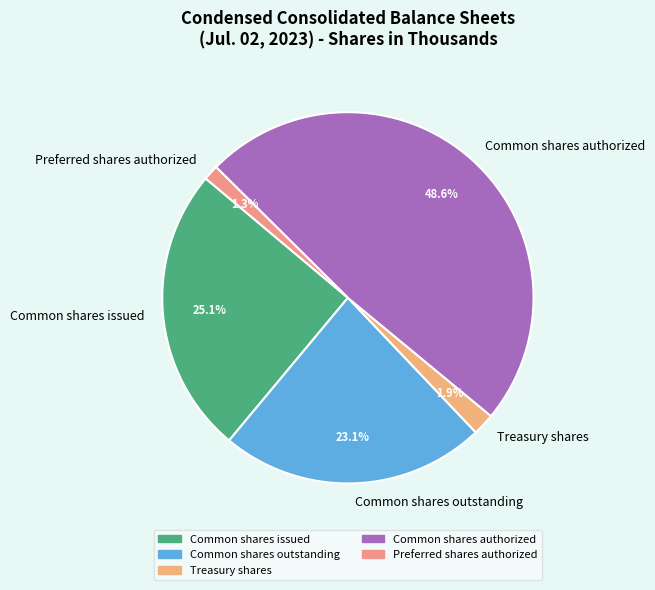

How many slices are in this pie chart?

5